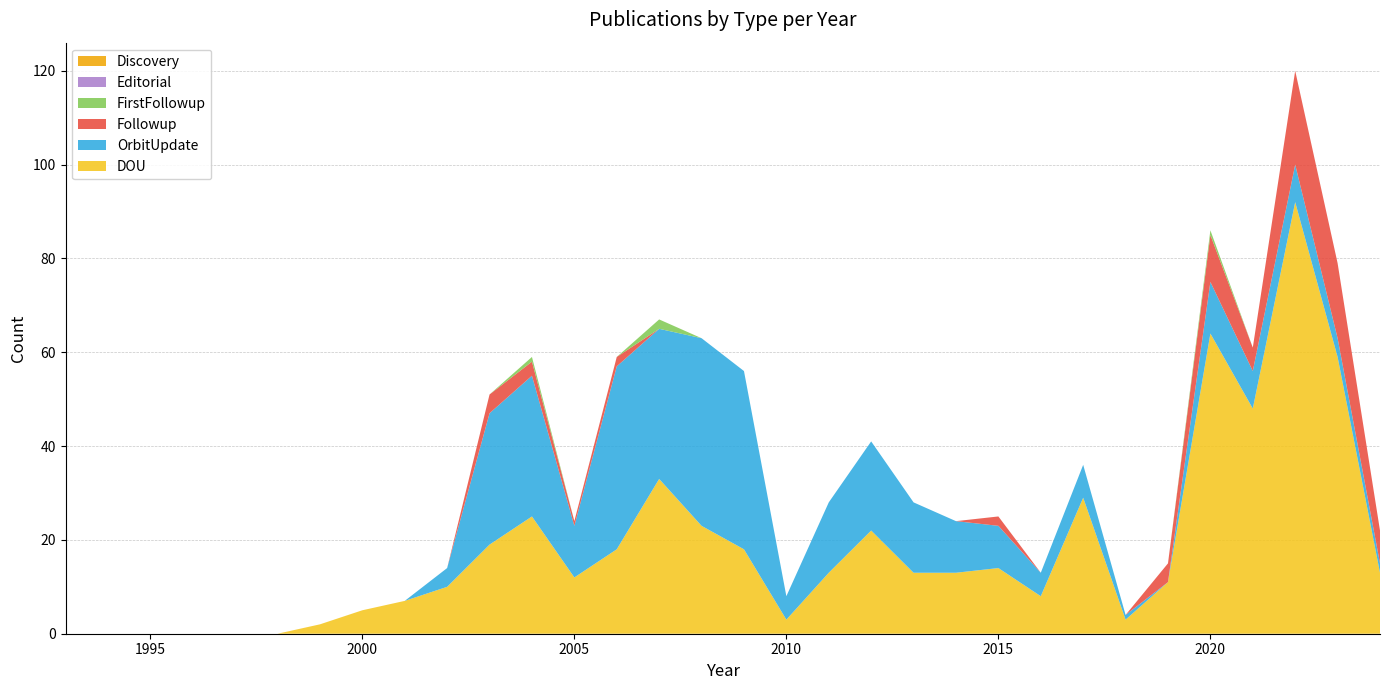

Reading right to left, list all the values displayed in this chart.

DOU: 2024=13	2023=59	2022=92	2021=48	2020=64	2019=11	2018=3	2017=29	2016=8	2015=14	2014=13	2013=13	2012=22	2011=13	2010=3	2009=18	2008=23	2007=33	2006=18	2005=12	2004=25	2003=19	2002=10	2001=7	2000=5	1999=2	1998=0	1997=0	1996=0	1995=0	1994=0	1993=0
OrbitUpdate: 2024=2	2023=4	2022=8	2021=8	2020=11	2019=0	2018=1	2017=7	2016=5	2015=9	2014=11	2013=15	2012=19	2011=15	2010=5	2009=38	2008=40	2007=32	2006=39	2005=11	2004=30	2003=28	2002=4	2001=0	2000=0	1999=0	1998=0	1997=0	1996=0	1995=0	1994=0	1993=0
Followup: 2024=7	2023=16	2022=20	2021=5	2020=10	2019=4	2018=0	2017=0	2016=0	2015=2	2014=0	2013=0	2012=0	2011=0	2010=0	2009=0	2008=0	2007=0	2006=2	2005=1	2004=3	2003=4	2002=0	2001=0	2000=0	1999=0	1998=0	1997=0	1996=0	1995=0	1994=0	1993=0
FirstFollowup: 2024=0	2023=0	2022=0	2021=0	2020=1	2019=0	2018=0	2017=0	2016=0	2015=0	2014=0	2013=0	2012=0	2011=0	2010=0	2009=0	2008=0	2007=2	2006=0	2005=0	2004=1	2003=0	2002=0	2001=0	2000=0	1999=0	1998=0	1997=0	1996=0	1995=0	1994=0	1993=0
Editorial: 2024=0	2023=0	2022=0	2021=0	2020=0	2019=0	2018=0	2017=0	2016=0	2015=0	2014=0	2013=0	2012=0	2011=0	2010=0	2009=0	2008=0	2007=0	2006=0	2005=0	2004=0	2003=0	2002=0	2001=0	2000=0	1999=0	1998=0	1997=0	1996=0	1995=0	1994=0	1993=0
Discovery: 2024=0	2023=0	2022=0	2021=0	2020=0	2019=0	2018=0	2017=0	2016=0	2015=0	2014=0	2013=0	2012=0	2011=0	2010=0	2009=0	2008=0	2007=0	2006=0	2005=0	2004=0	2003=0	2002=0	2001=0	2000=0	1999=0	1998=0	1997=0	1996=0	1995=0	1994=0	1993=0